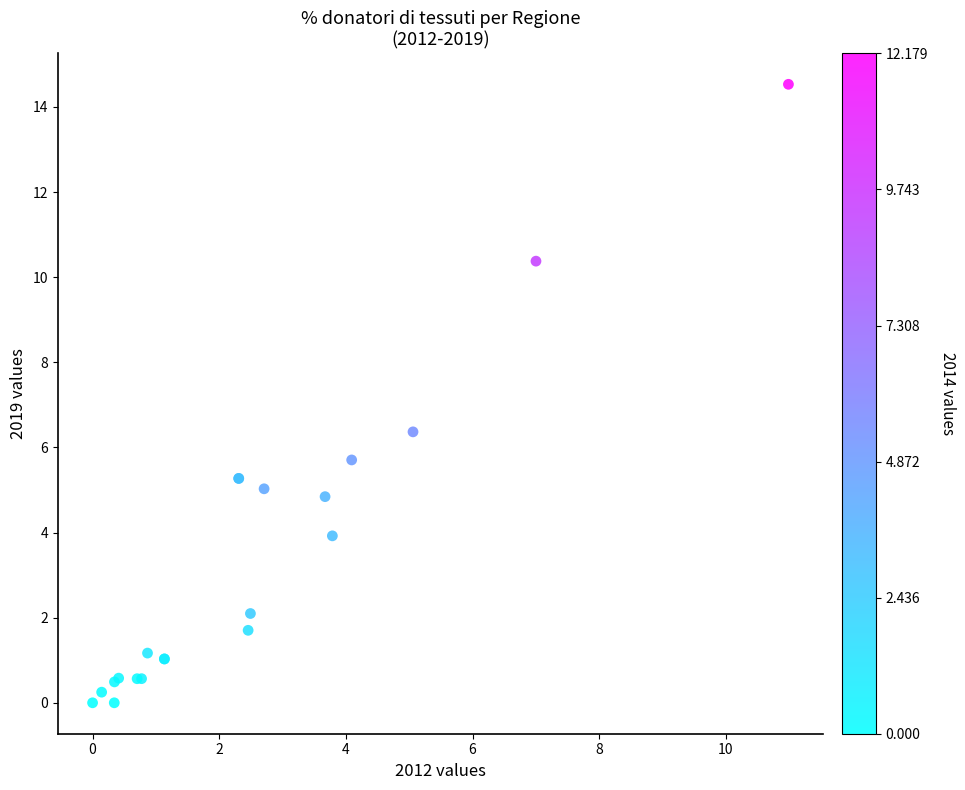

What Y value in the scatter plot is closest to 7?

6.4